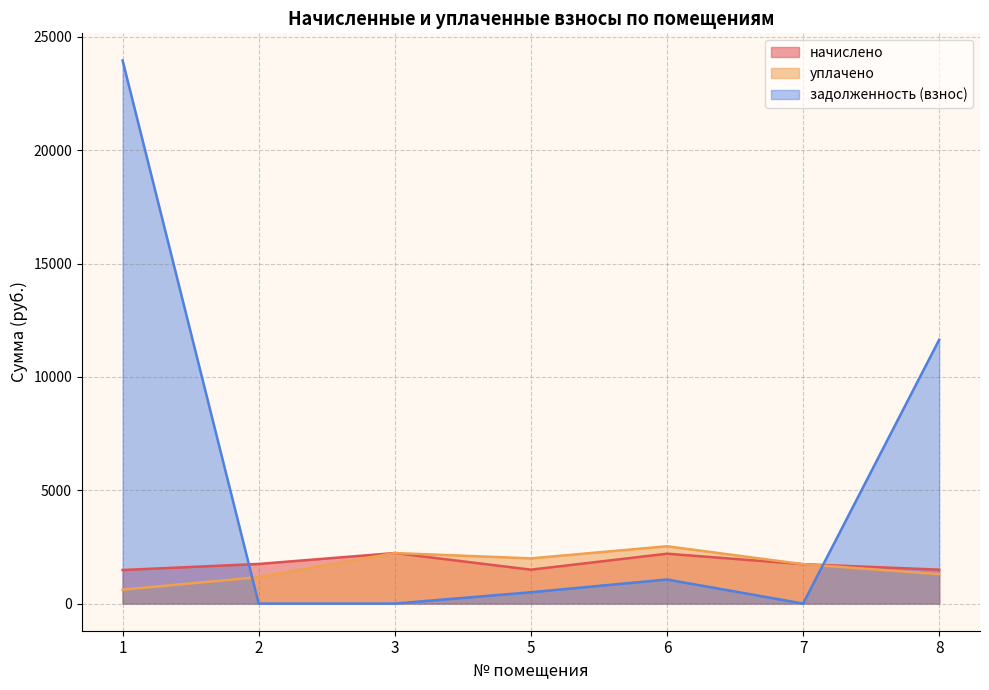

Where is the first local maximum for задолженность (взнос)?

6